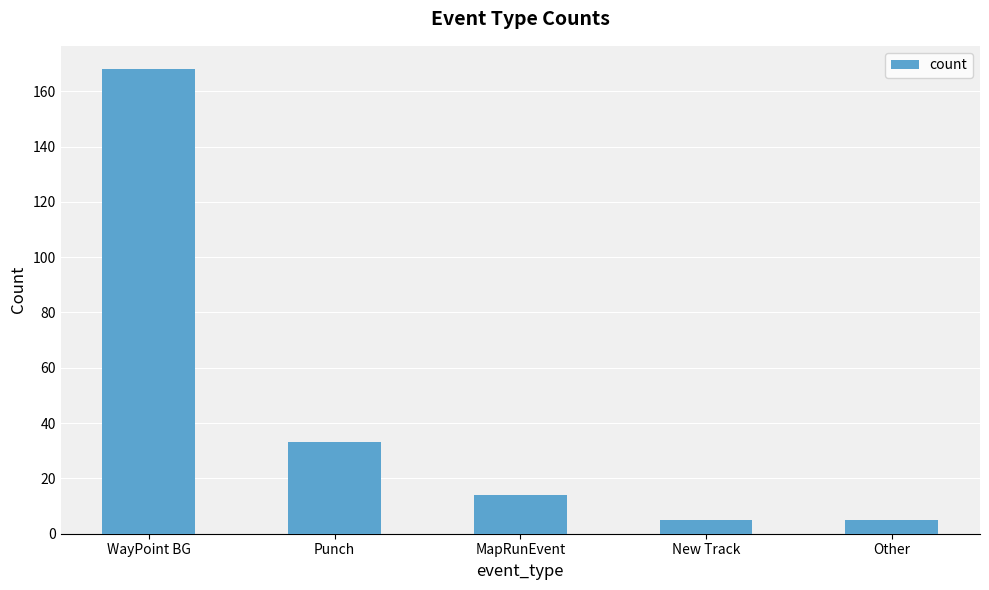

What is the value of the 2nd bar from the left?

33